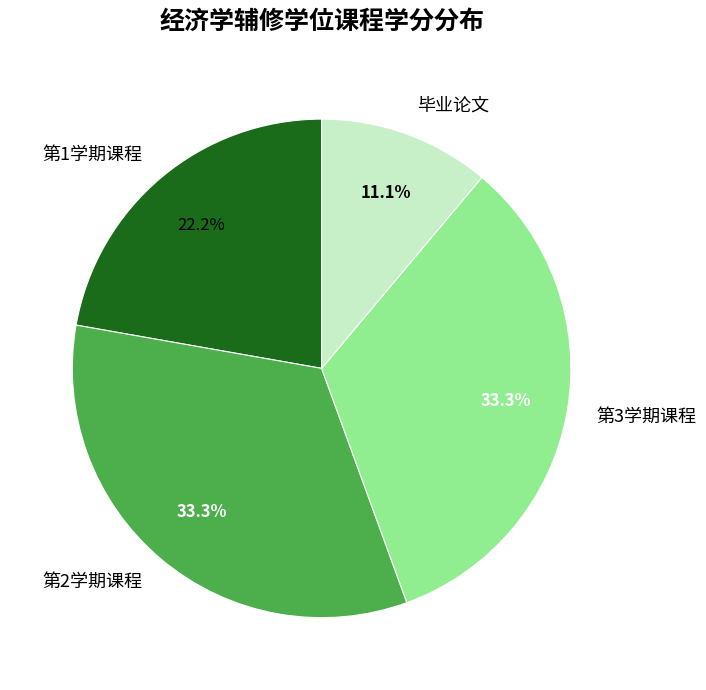

What percentage do 第1学期课程 and 毕业论文 together represent?

33.3%